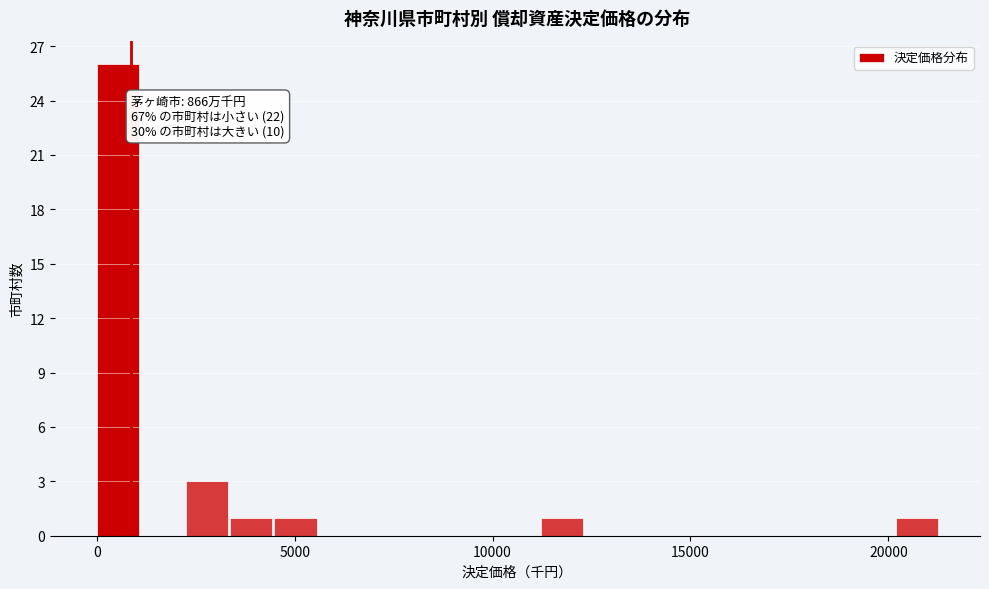

Read against the x-axis, roughly where is the centre of the tallest bar?

500